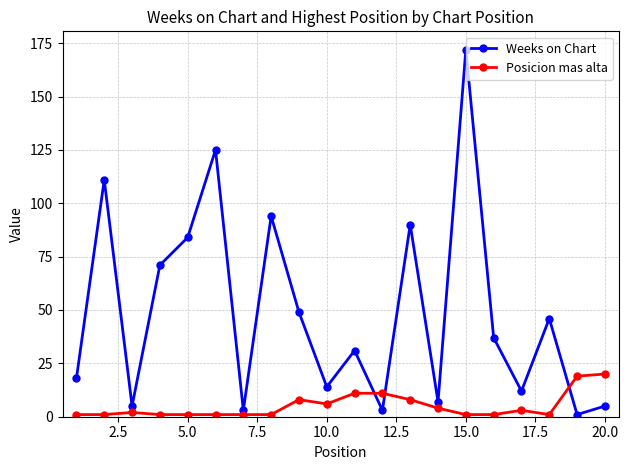

In Weeks on Chart, how many points are higher than both neighbors (excluding endpoints)?

7